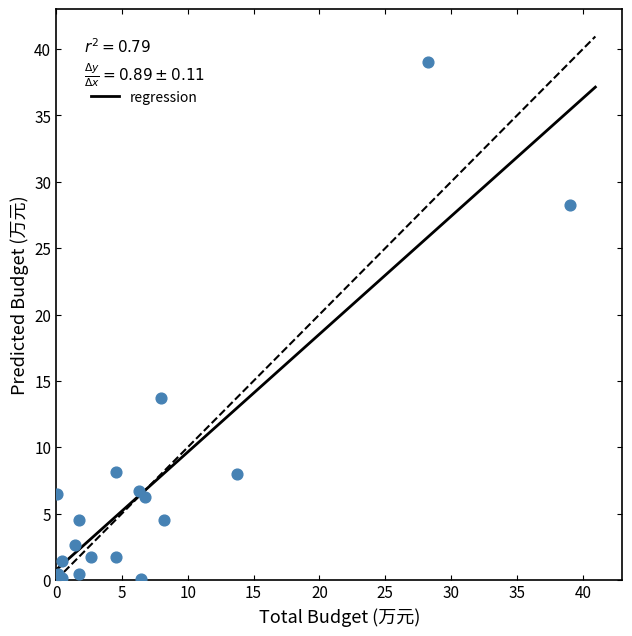

What Y value in the scatter plot is closest to 19?

13.7